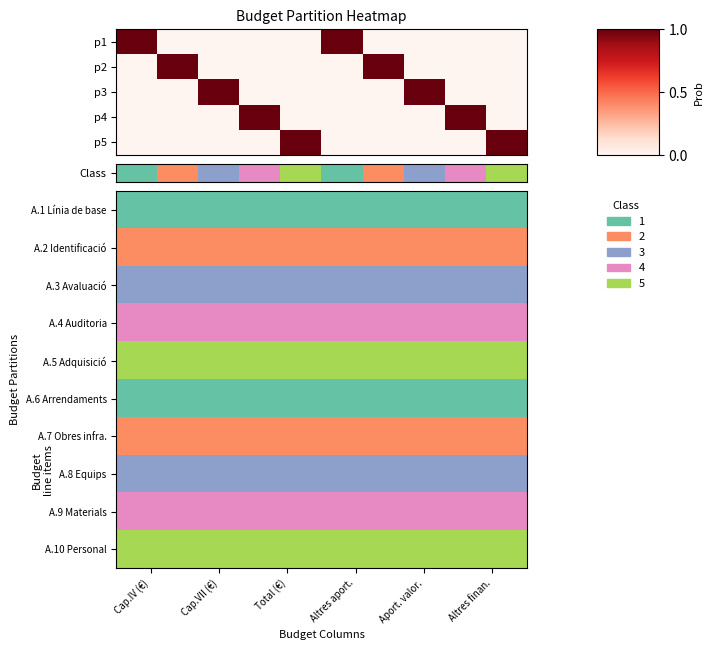

Which series changed the most between Total (€) and Aport. valor.?

A.1 Línia de base